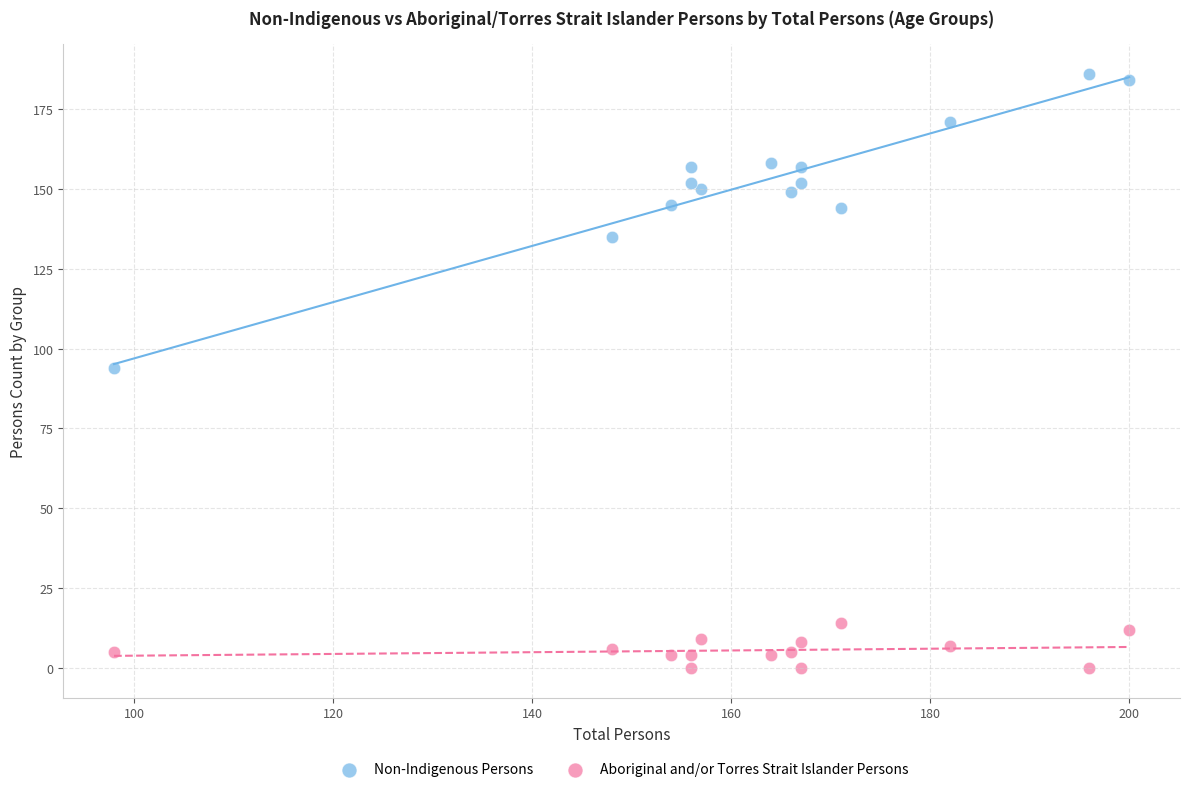

Which series has the widest spread of Y values?

Non-Indigenous Persons